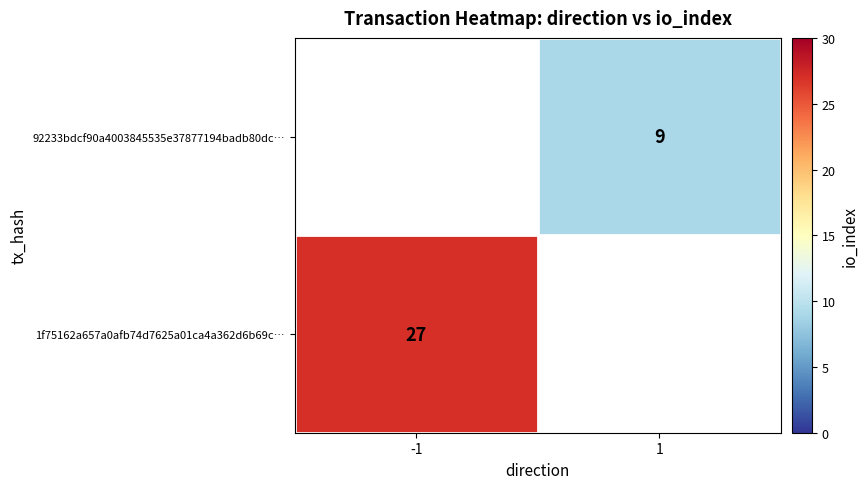

The 92233bdcf90a4003845535e37877194badb80dc… series shows 9 at 1. True or false?

True